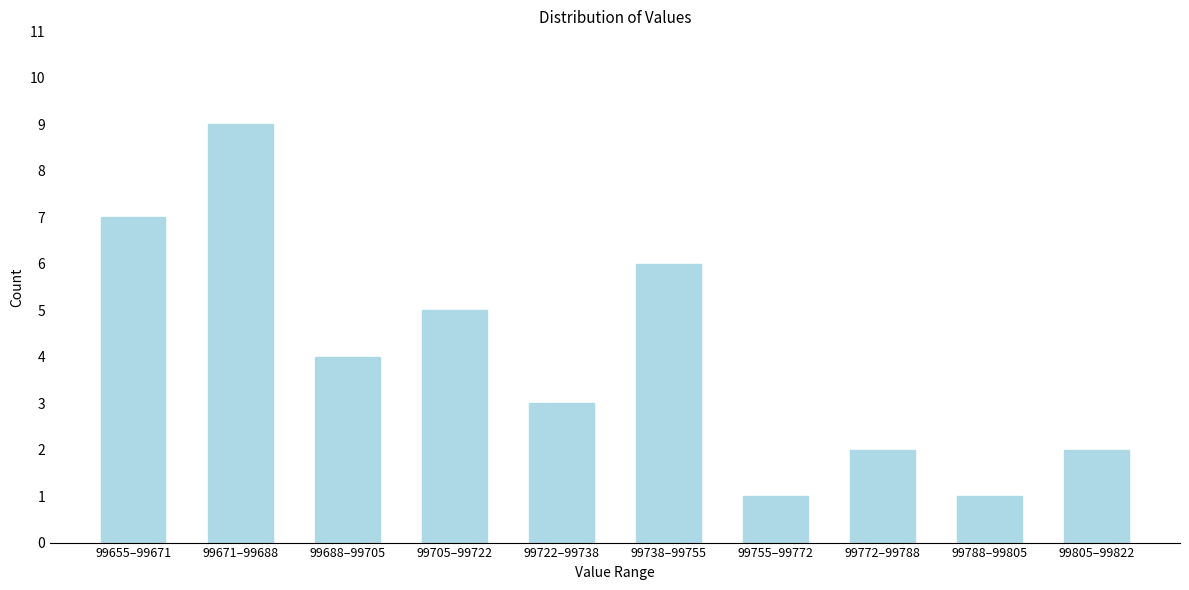

Reading left to right, extract all data points from this chart.

7	9	4	5	3	6	1	2	1	2